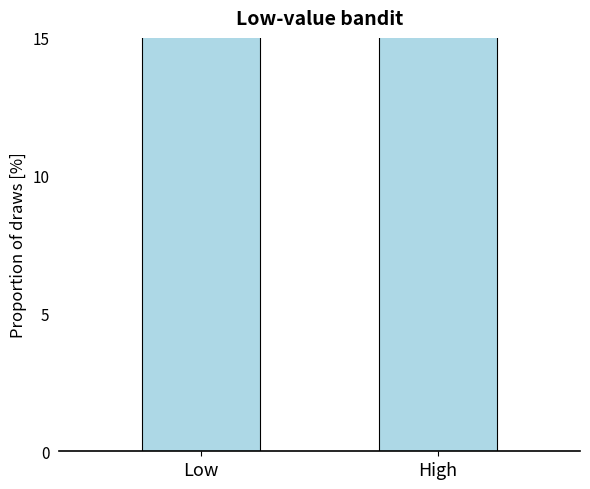

What is the average value?

28.4